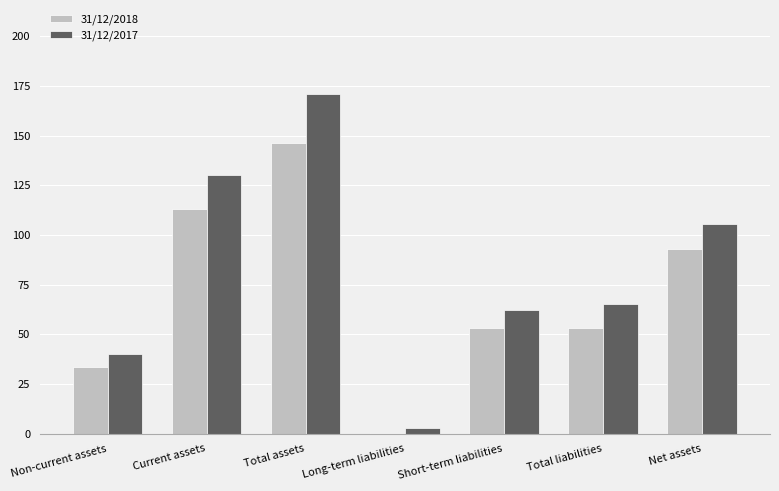

Which category has the highest value across all series?

Total assets